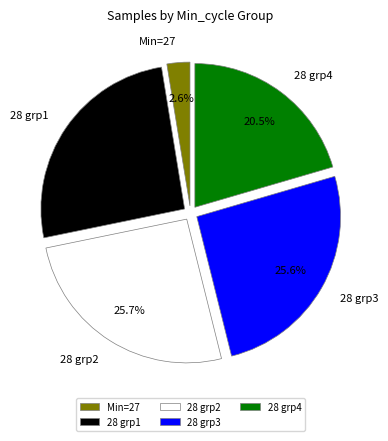

Which has a higher value, Min=27 or 28 grp4?

28 grp4